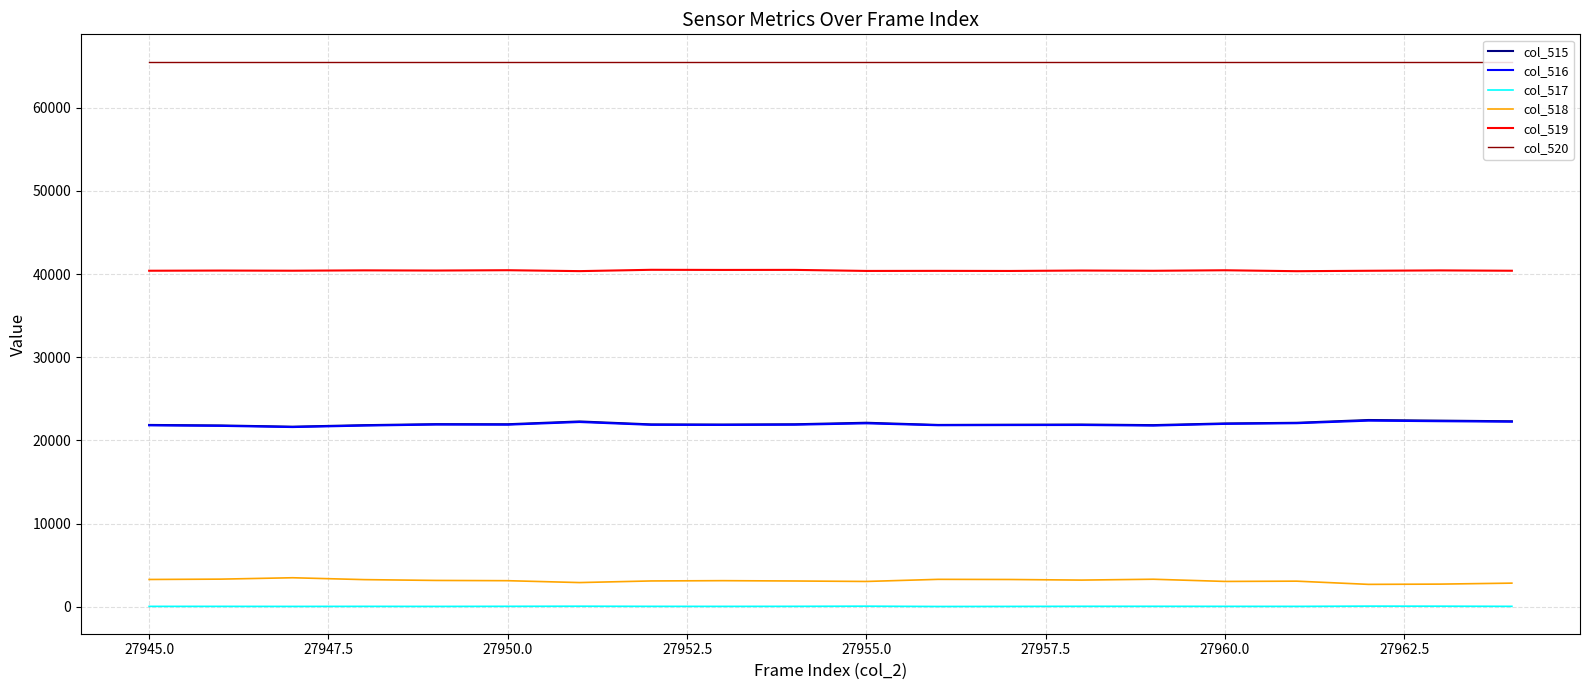

True or false: col_518 and col_520 cross at least once.

False